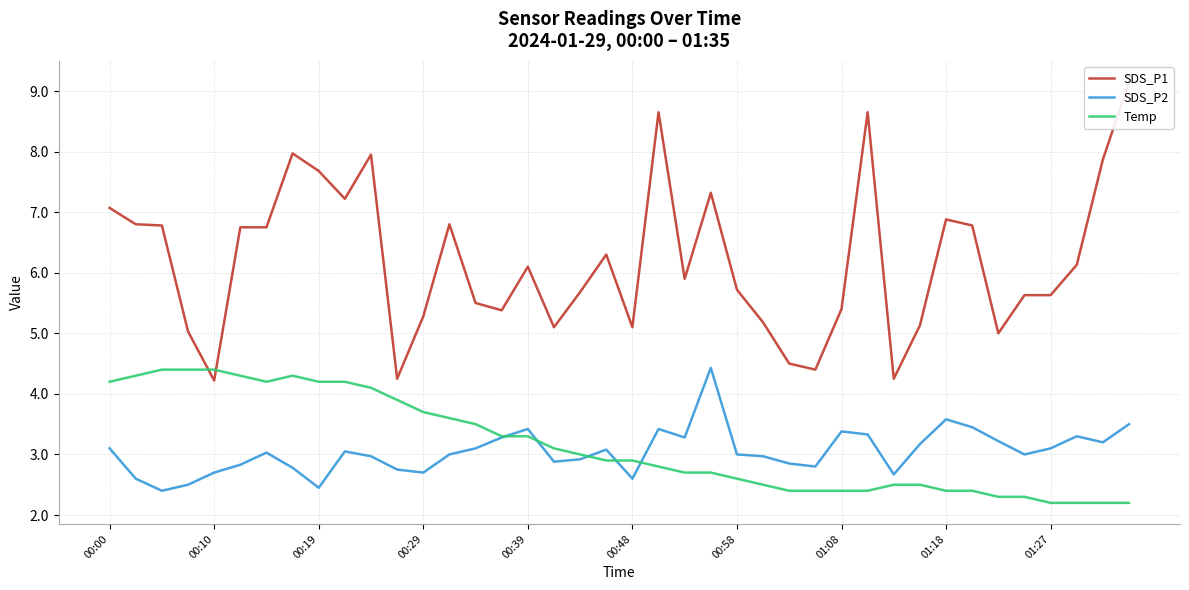

What is the highest value of the SDS_P2 series?

4.4